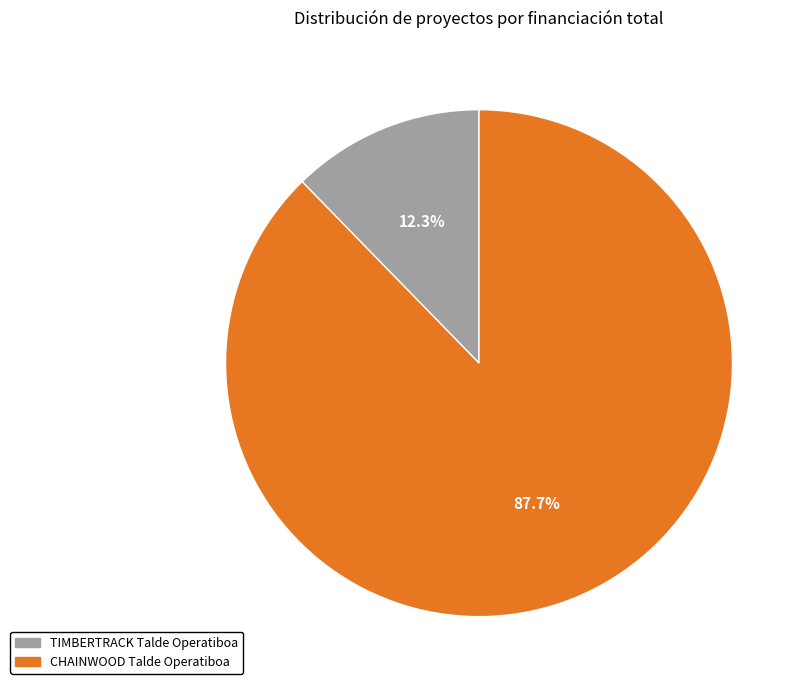

Rank the categories by value from lowest to highest.

TIMBERTRACK Talde Operatiboa, CHAINWOOD Talde Operatiboa